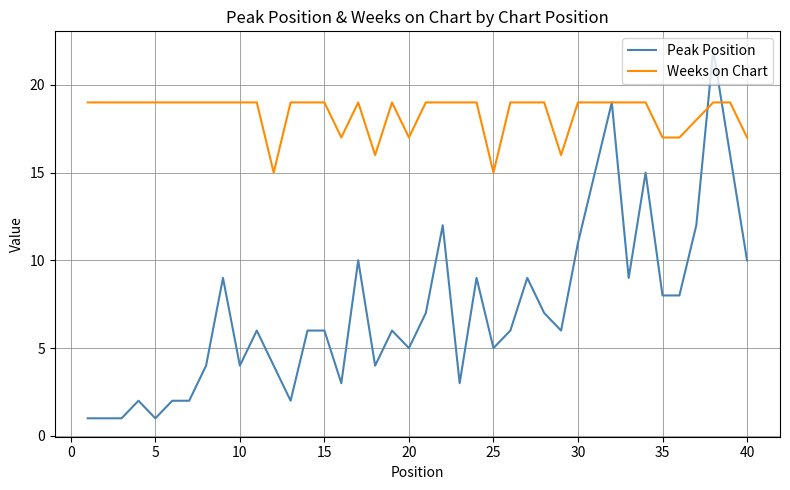

Reading left to right, transcribe all the data shown in this chart.

Peak Position: 1	1	1	2	1	2	2	4	9	4	6	4	2	6	6	3	10	4	6	5	7	12	3	9	5	6	9	7	6	11	15	19	9	15	8	8	12	22	16	10
Weeks on Chart: 19	19	19	19	19	19	19	19	19	19	19	15	19	19	19	17	19	16	19	17	19	19	19	19	15	19	19	19	16	19	19	19	19	19	17	17	18	19	19	17